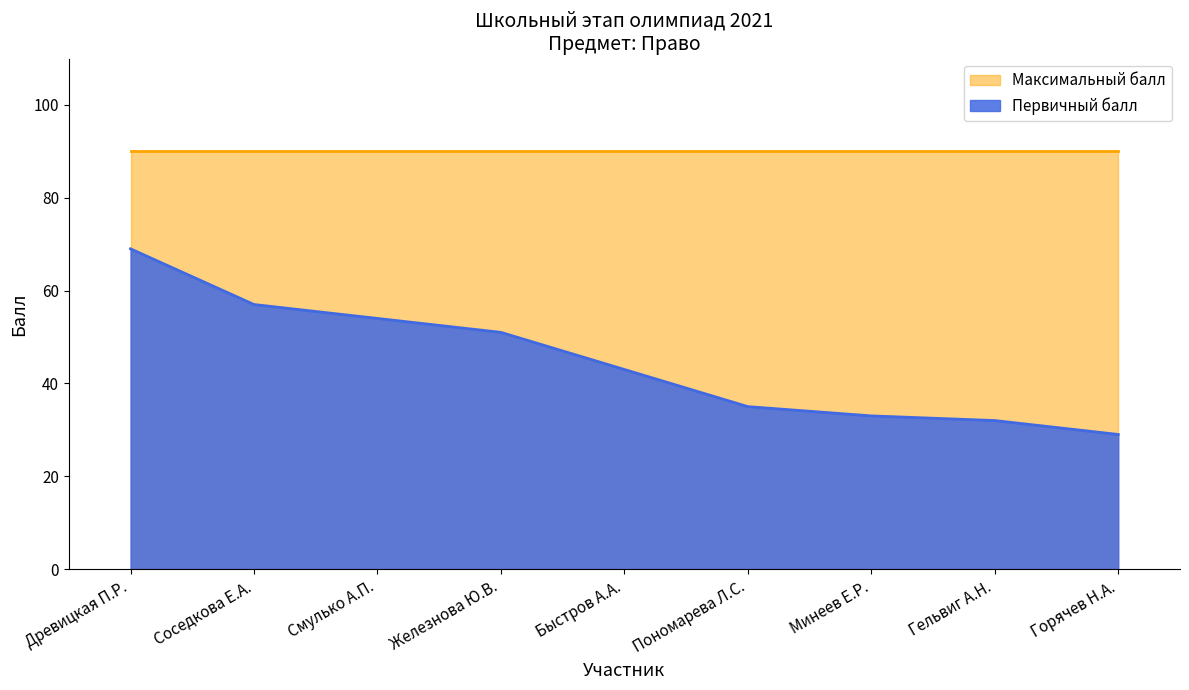

Does the chart display data point markers on the line(s)?

No